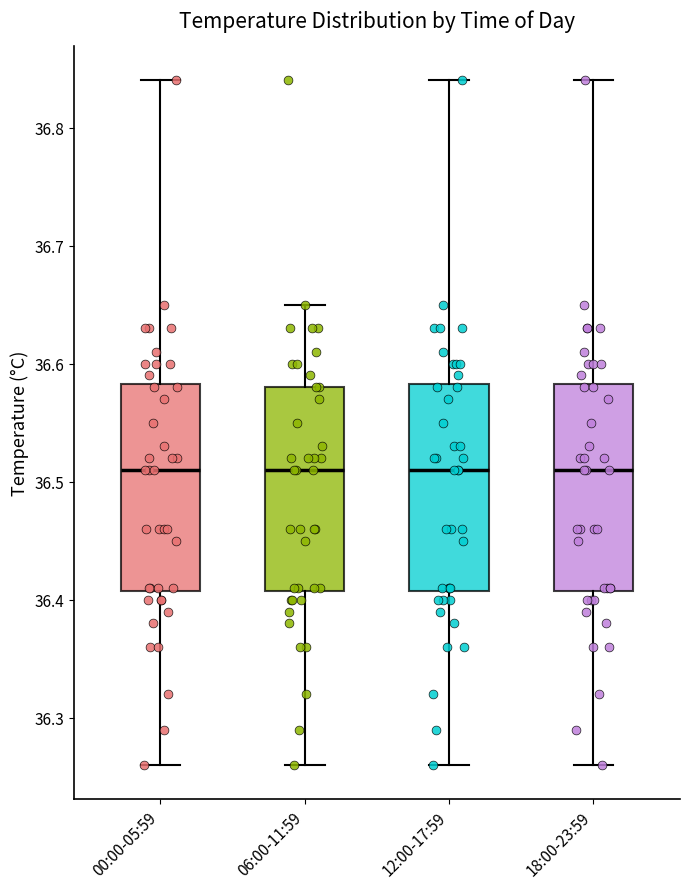

Reading left to right, read every box against the y-axis: the position of its median line, the range the box covers, and the ends of its whiskers. The values are not printed on the chart, so give them approximately, as read against the axis.

00:00-05:59: median 36.51, box 36.41 to 36.58, whiskers 36.26 to 36.84
06:00-11:59: median 36.51, box 36.41 to 36.58, whiskers 36.26 to 36.65
12:00-17:59: median 36.51, box 36.41 to 36.58, whiskers 36.26 to 36.84
18:00-23:59: median 36.51, box 36.41 to 36.58, whiskers 36.26 to 36.84